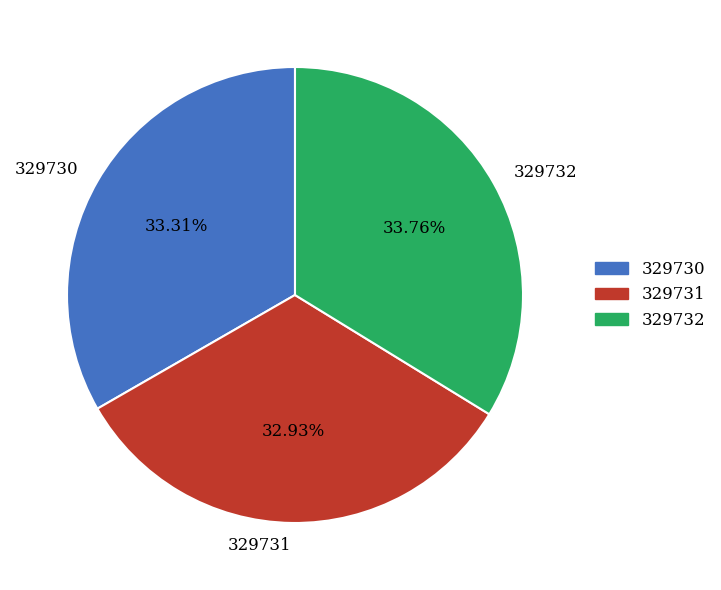

Combined, do 329731 and 329730 account for over 50%?

Yes